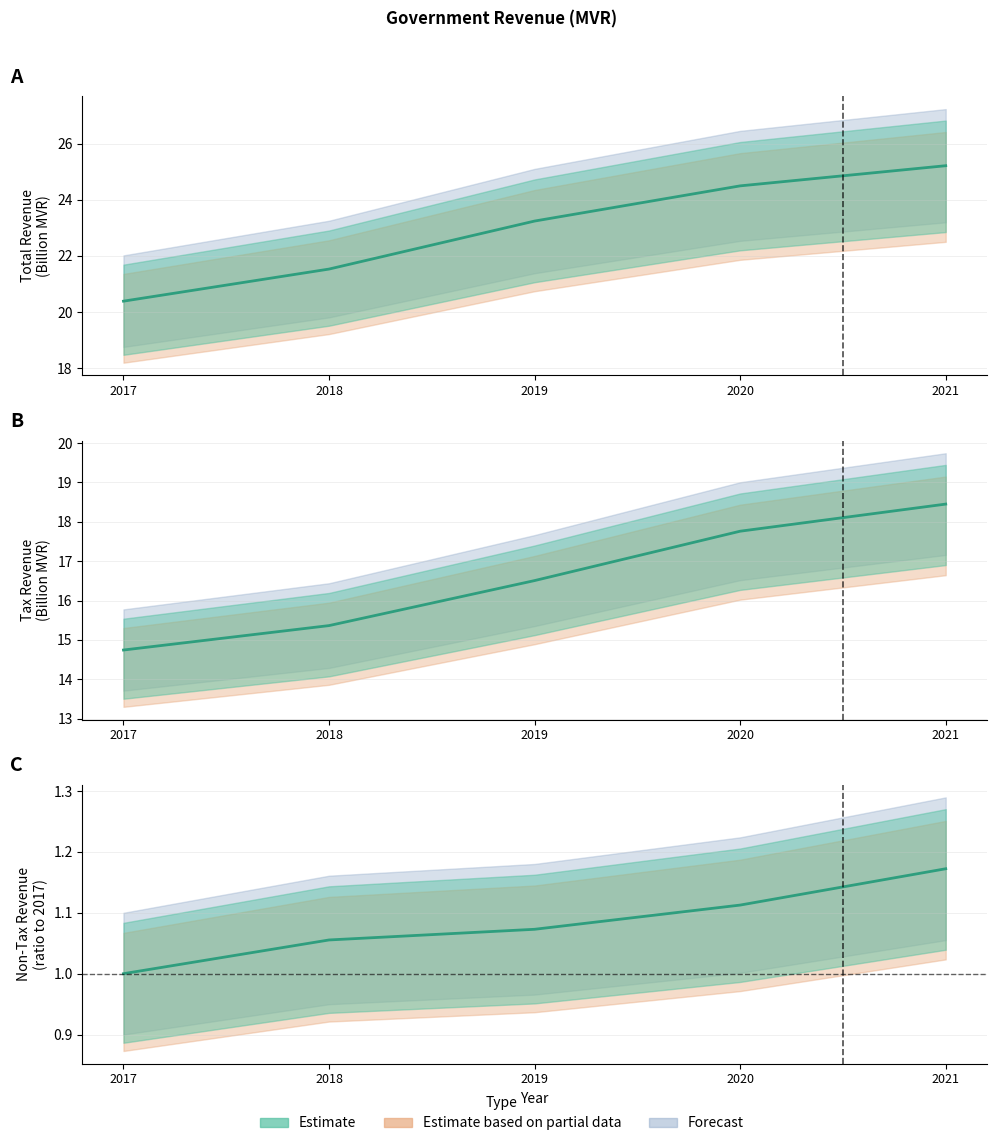

Reading left to right, what are all the values shown in this chart?

Tax Revenue: 14.7	15.4	16.5	17.8	18.4
Non-Tax Revenue: 1.0	1.1	1.1	1.1	1.2
Total Revenue: 20.4	21.5	23.2	24.5	25.2